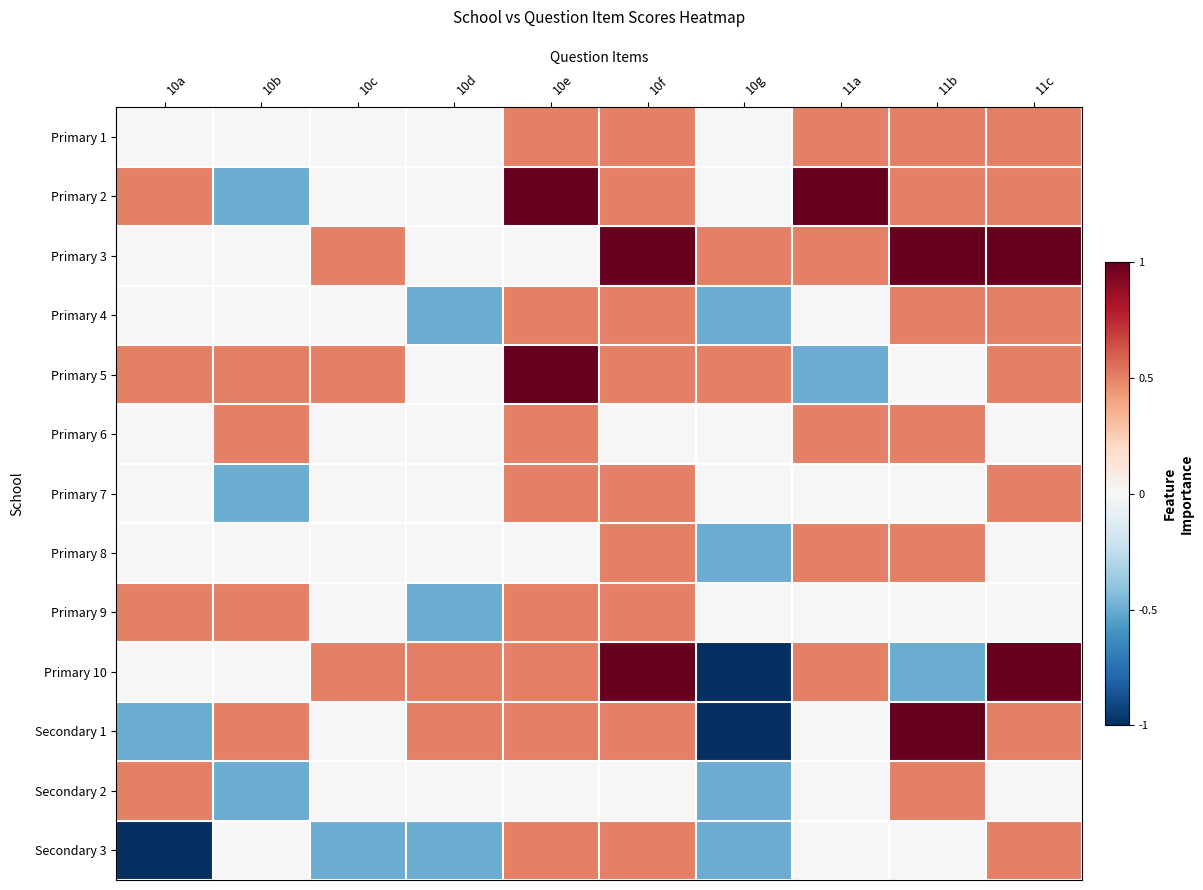

Between 10a and 10g, which series saw the biggest shift?

Primary 10